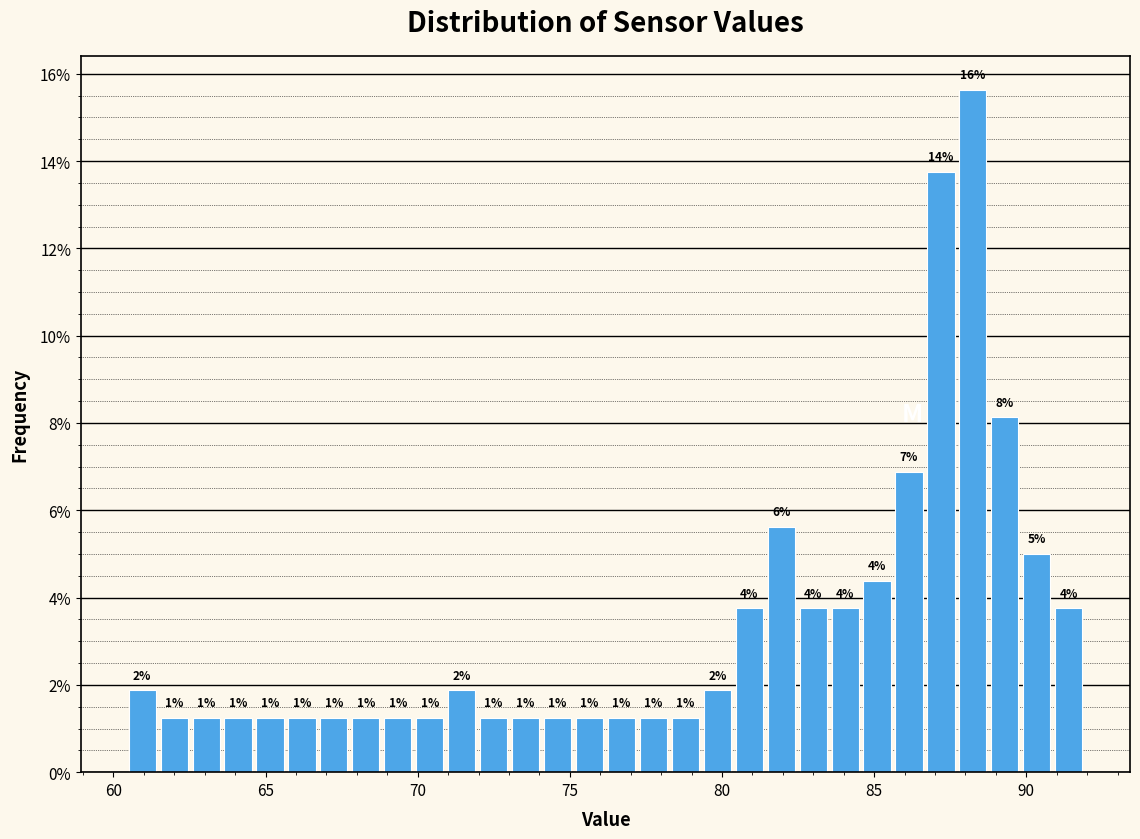

Read against the x-axis, roughly where is the centre of the tallest bar?

88.0